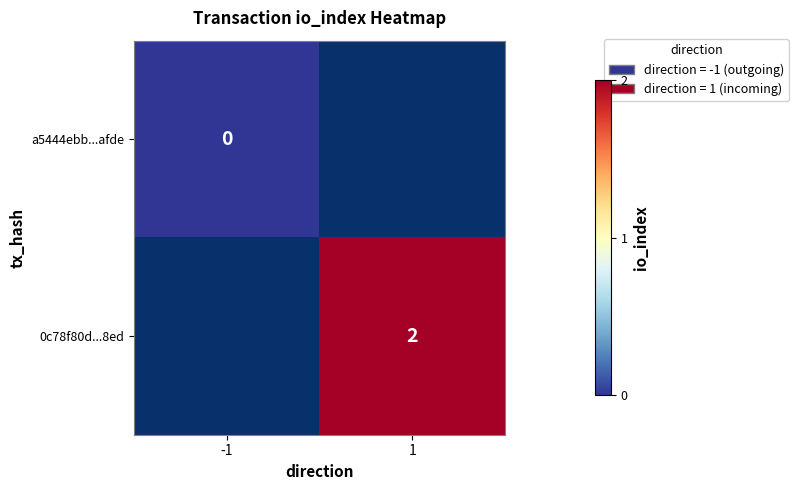

The 0c78f80d...8ed series shows 1 at 1. True or false?

False